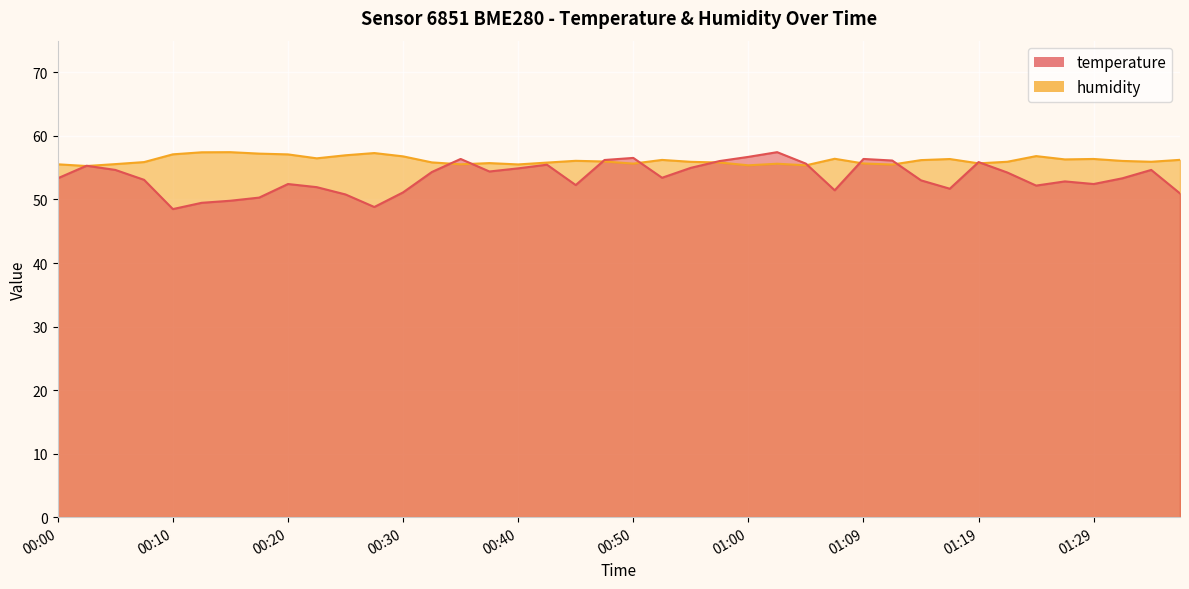

What value does the humidity series have at 00:20?

57.1